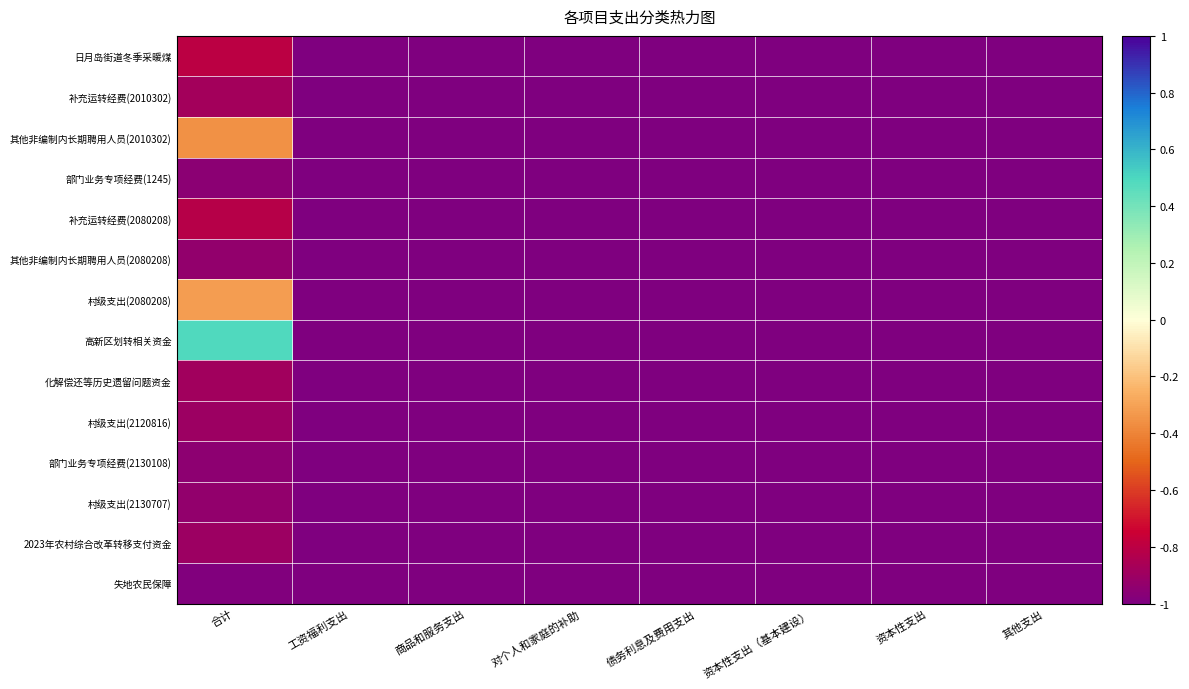

Which has a higher value, 资本性支出 or 合计?

合计